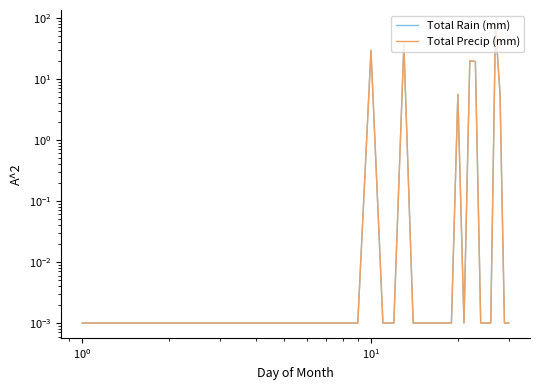

In Total Rain (mm), how many points are lower than both neighbors (excluding endpoints)?

1